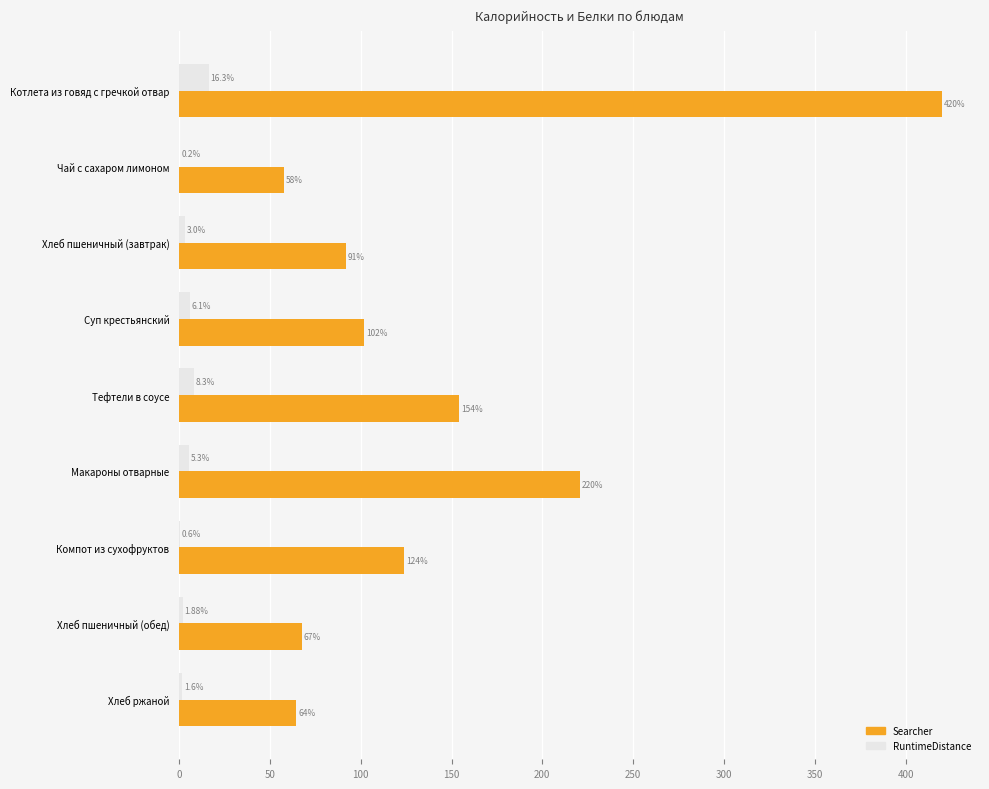

Which series has the largest total across all categories?

Searcher